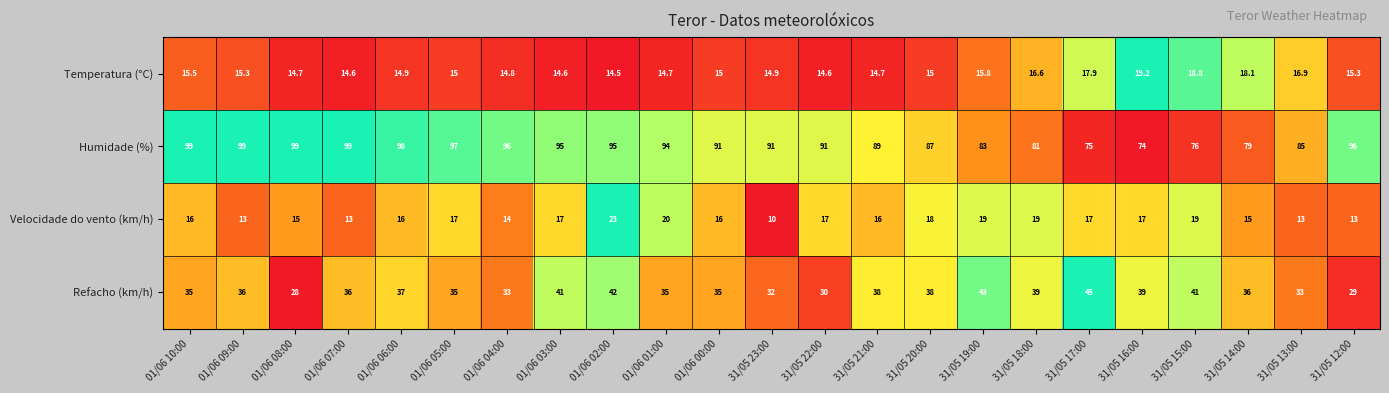

What is the total value across all series at 31/05 17:00?

154.9